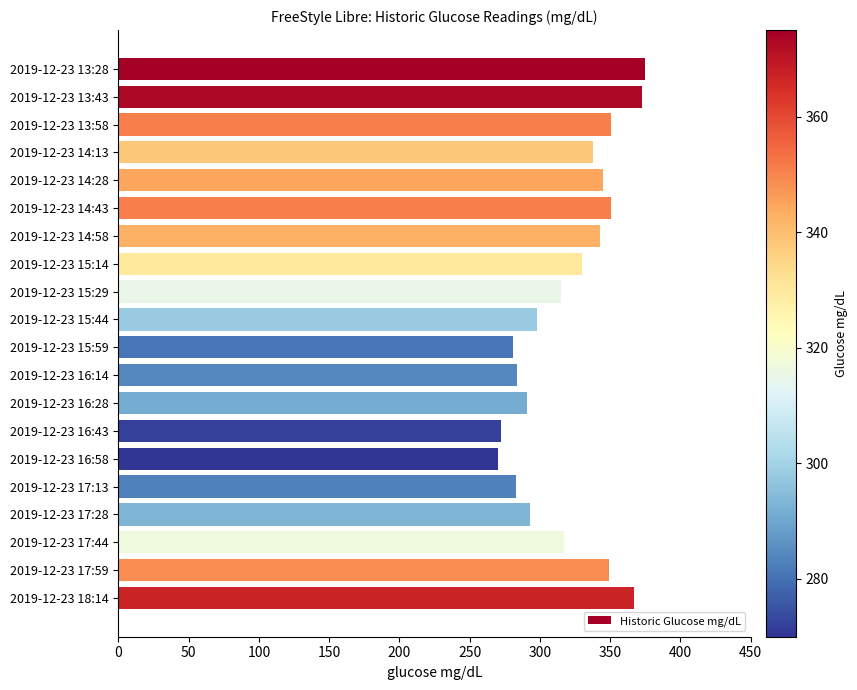

What is the label of the 18th bar from the top?

2019-12-23 17:44